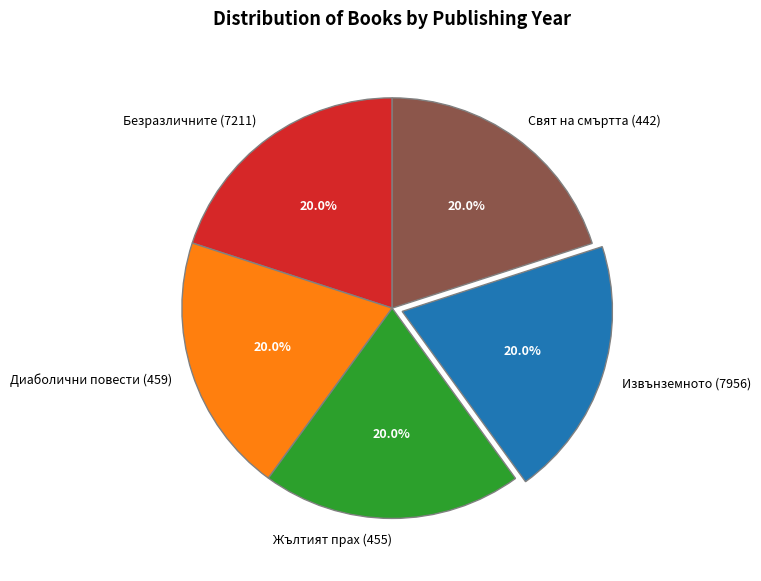

How many slices are in this pie chart?

5